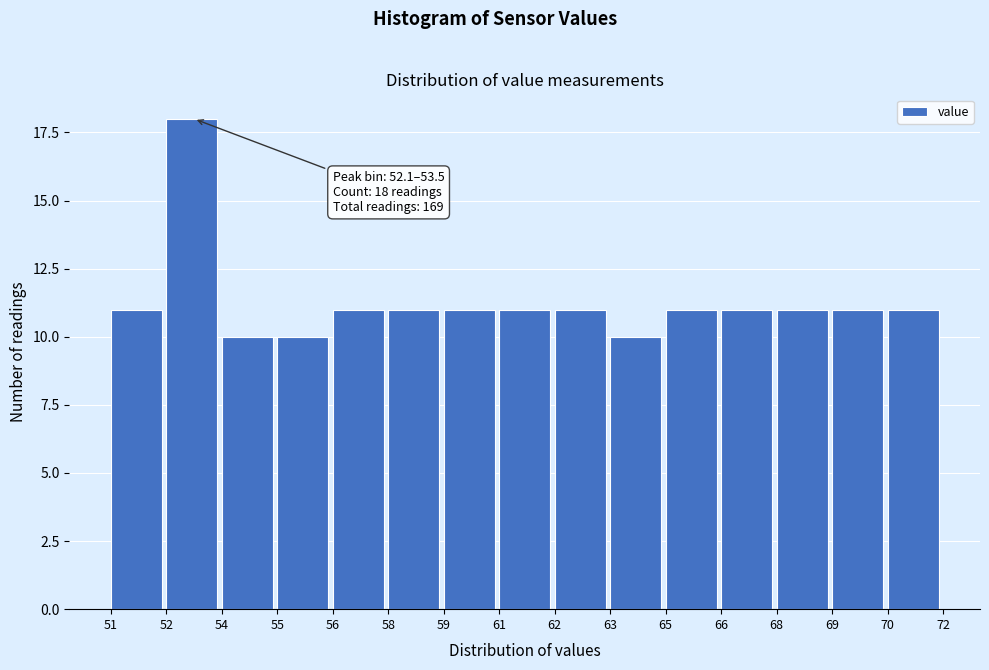

Reading left to right, transcribe all the data shown in this chart.

11	18	10	10	11	11	11	11	11	10	11	11	11	11	11